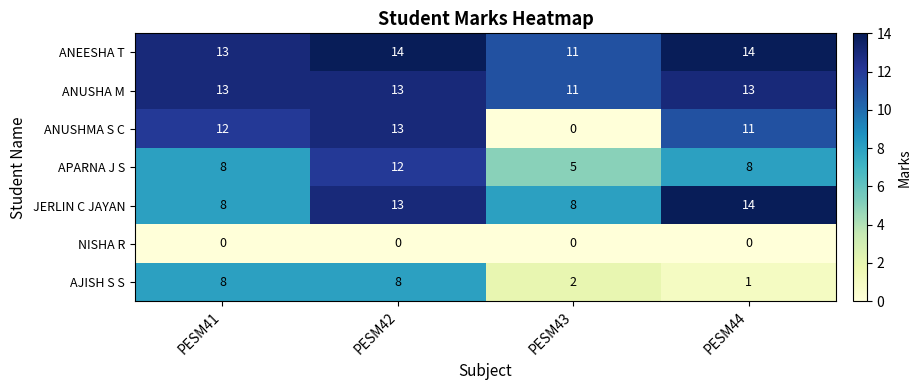

Which series has the widest spread of values?

ANUSHMA S C